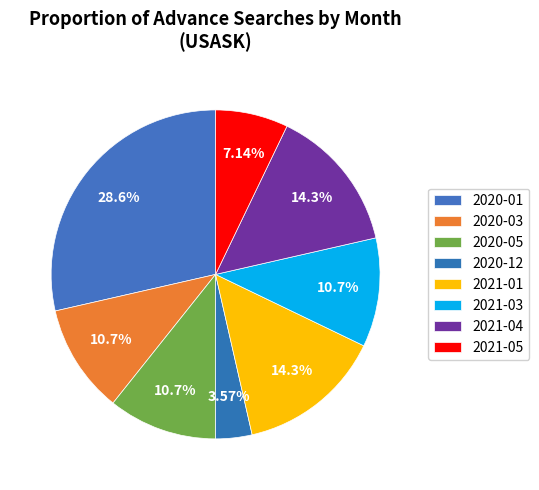

How many segments does this pie chart have?

8